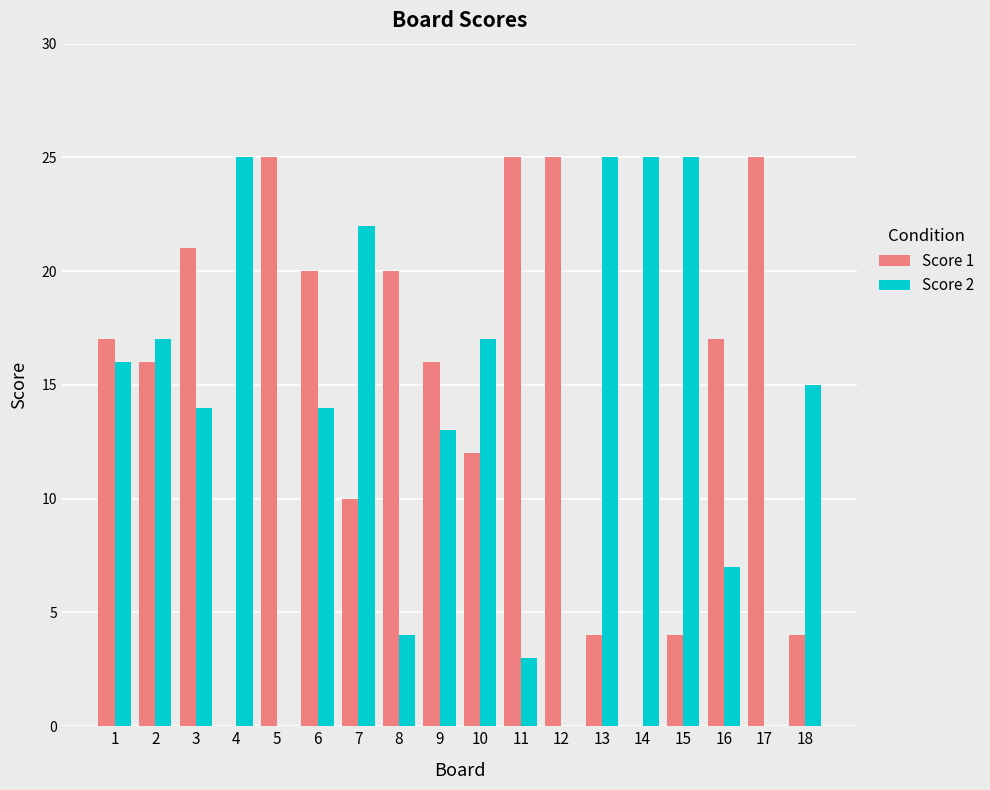

Reading left to right, extract all data points from this chart.

Score 1: 17	16	21	0	25	20	10	20	16	12	25	25	4	0	4	17	25	4
Score 2: 16	17	14	25	0	14	22	4	13	17	3	0	25	25	25	7	0	15